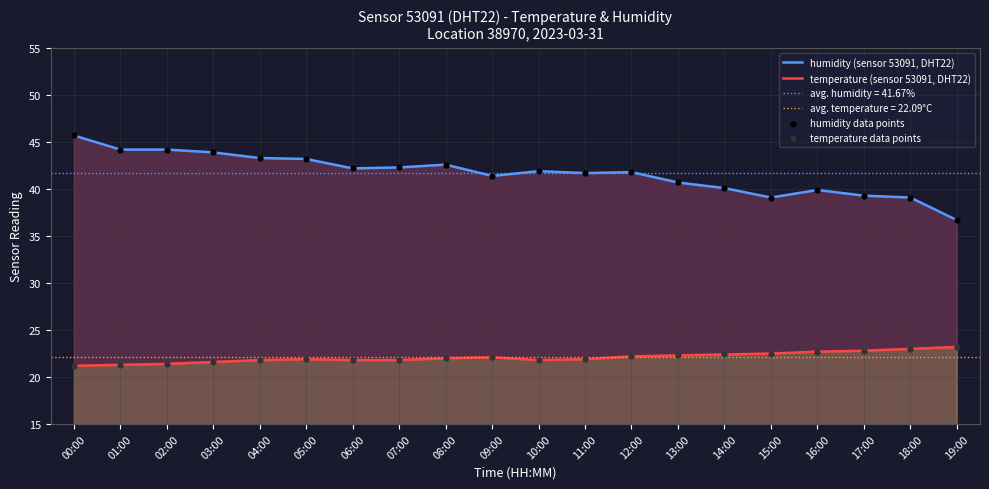

Which series reaches the minimum Y coordinate?

temperature (sensor 53091, DHT22)